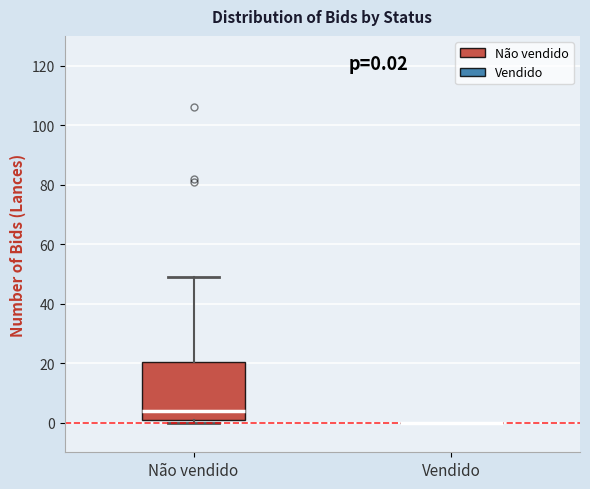

Comparing the boxes themselves (not the whiskers), which one is the tallest?

Não vendido